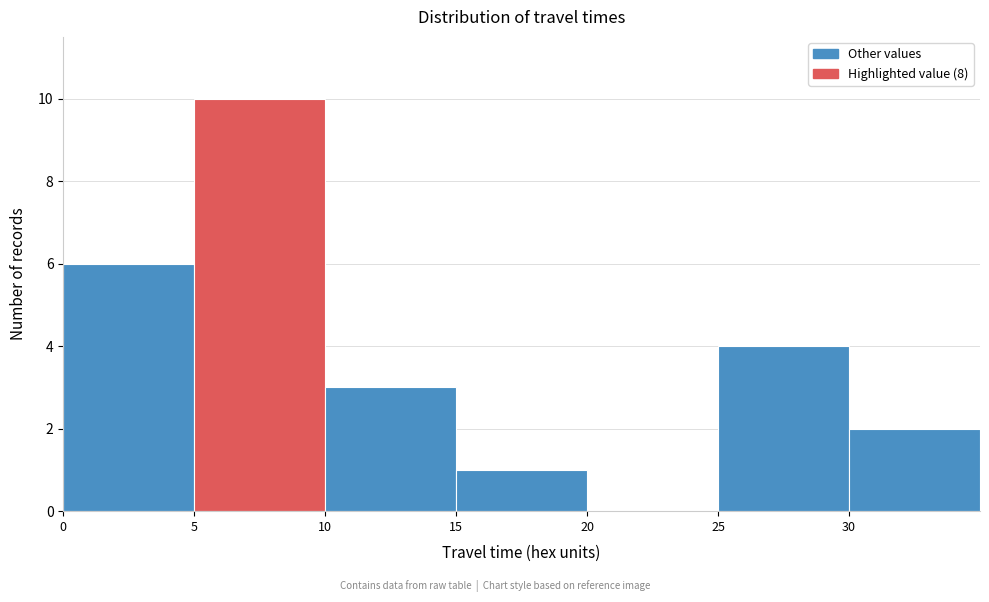

Reading left to right, transcribe this chart: for each bar, give the range it covers on the x-axis and its height. The values are not printed on the chart, so give them approximately, as read against the axis.

0 to 5: 6
5 to 10: 10
10 to 15: 3
15 to 20: 1
20 to 25: 0
25 to 30: 4
30 to 35: 2